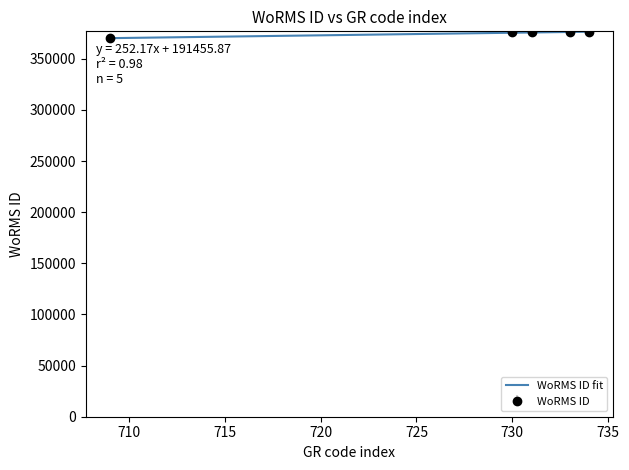

At which category does the chart reach its minimum across all series?

16-05-2003 RCC709